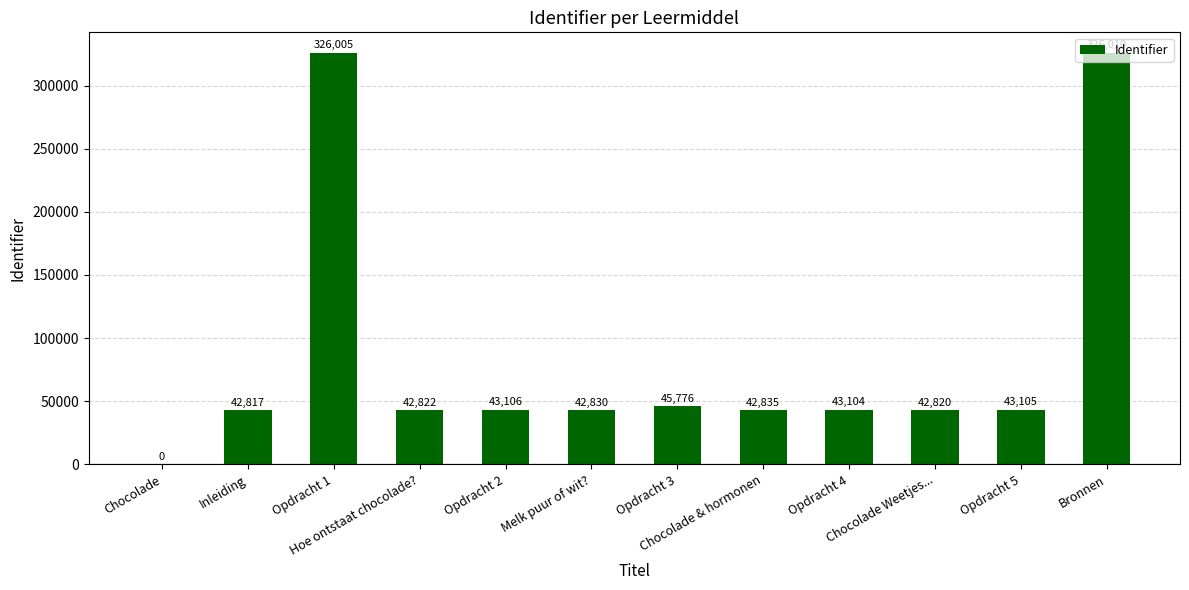

What is the sum of the values at Hoe ontstaat chocolade? and Opdracht 5?

85927